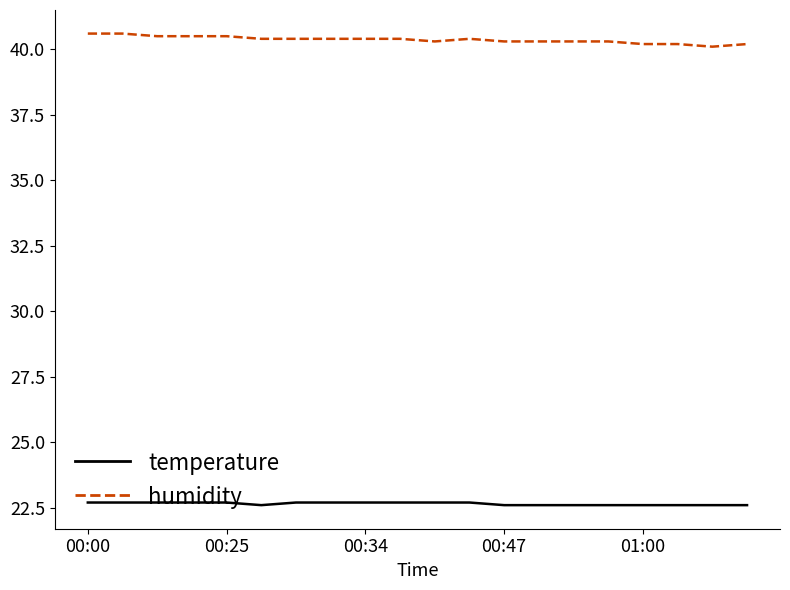

What is the lowest value of the humidity series?

40.1